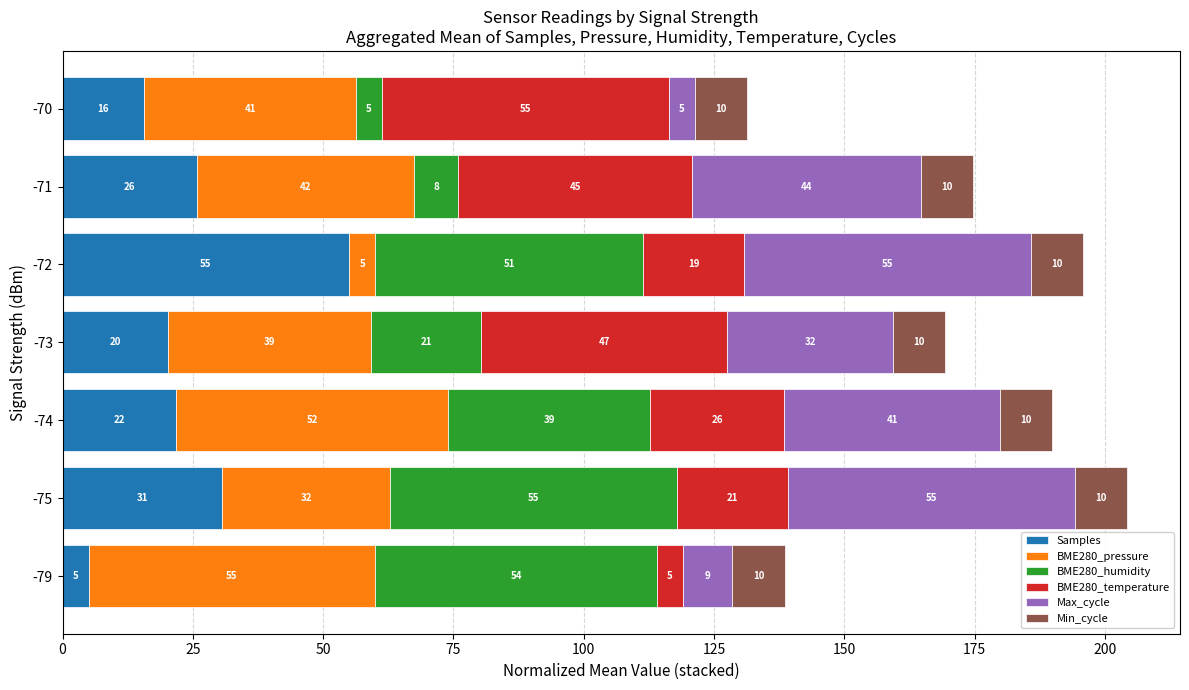

What is the minimum value for Samples?

5.0